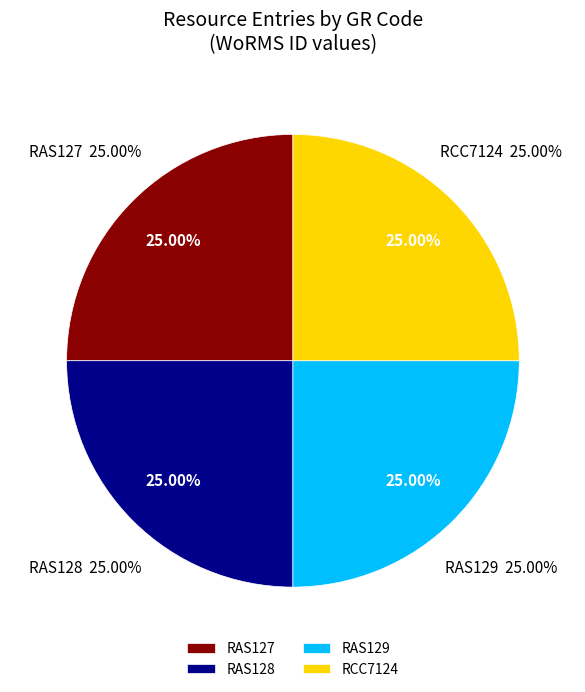

Which category has the smallest portion of the pie?

RAS127